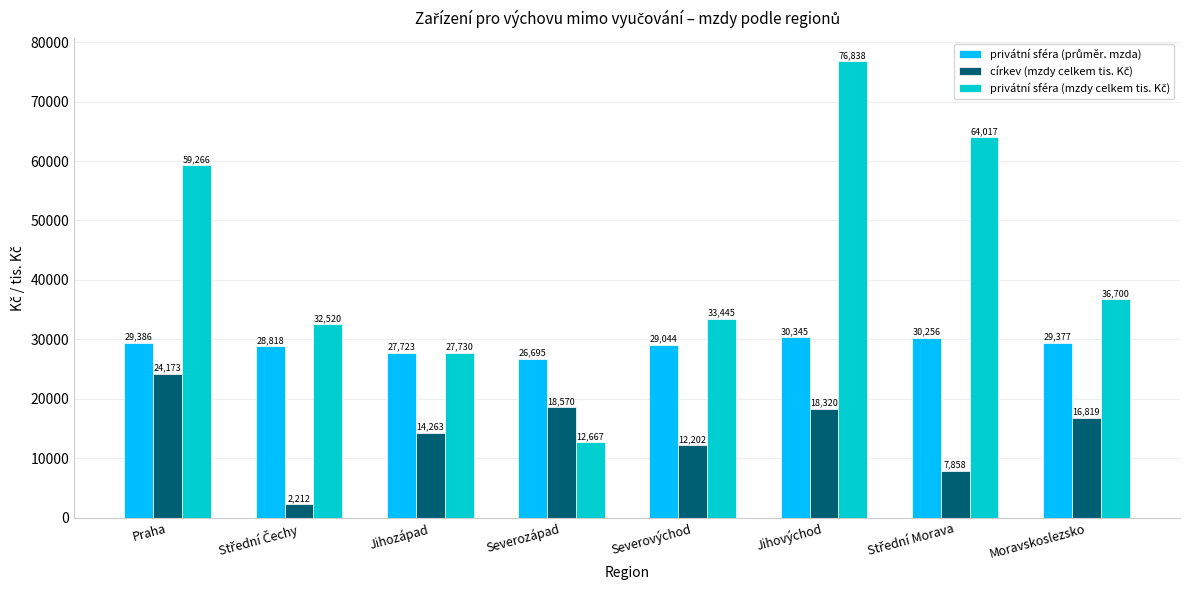

At how many categories does at least one series exceed 33099?

5